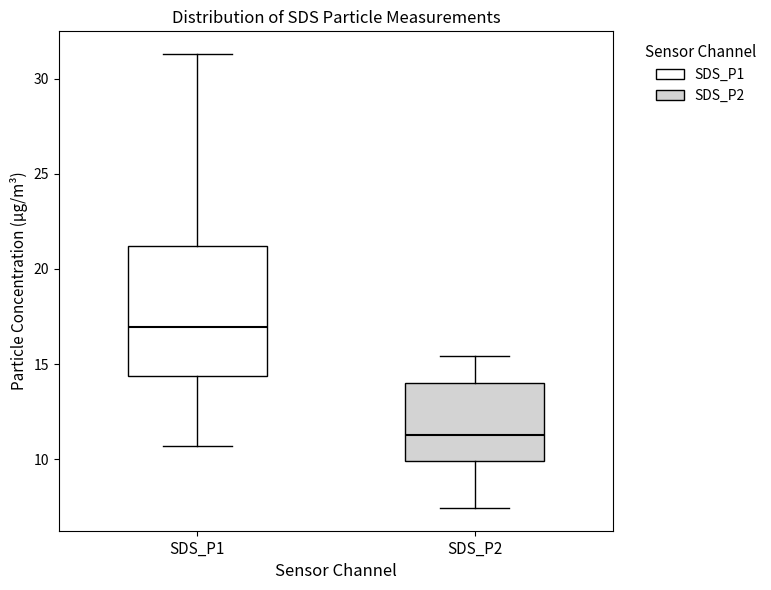

Which box is the tallest, from its lower edge to its upper edge?

SDS_P1